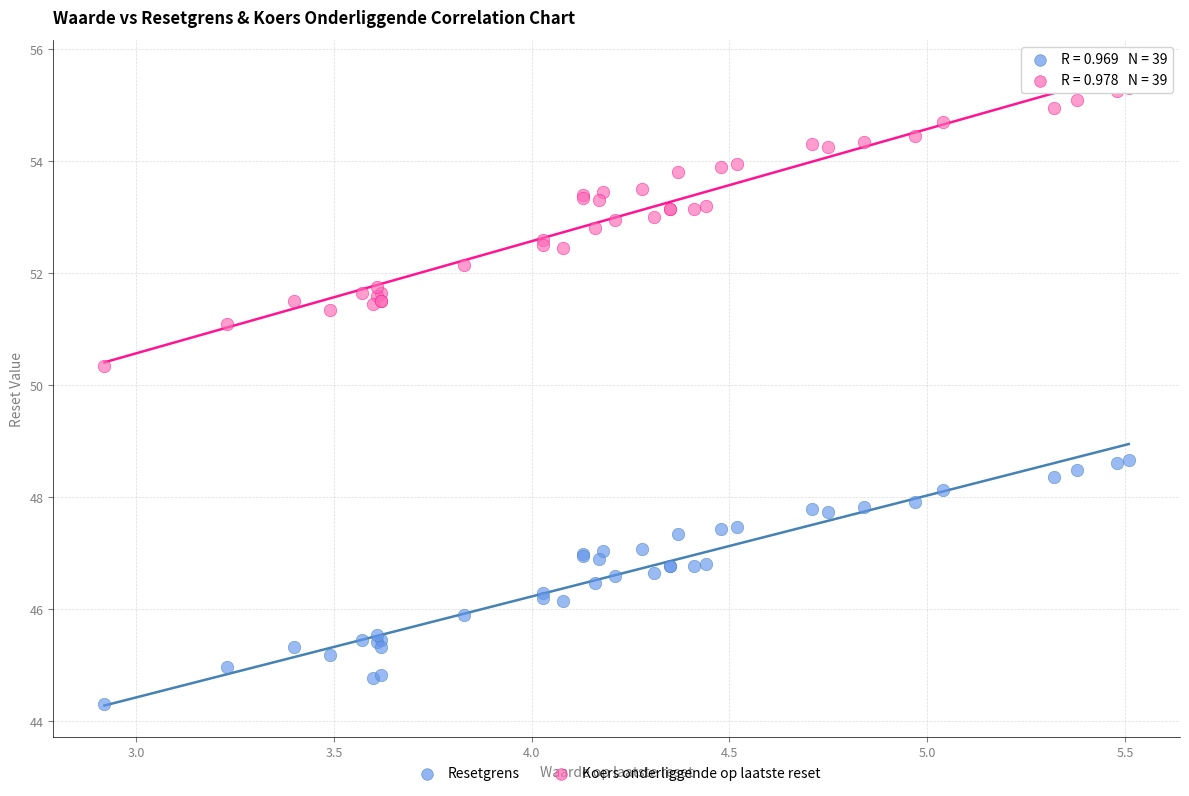

What are all the series names shown in the legend?

Resetgrens, Koers onderliggende op laatste reset